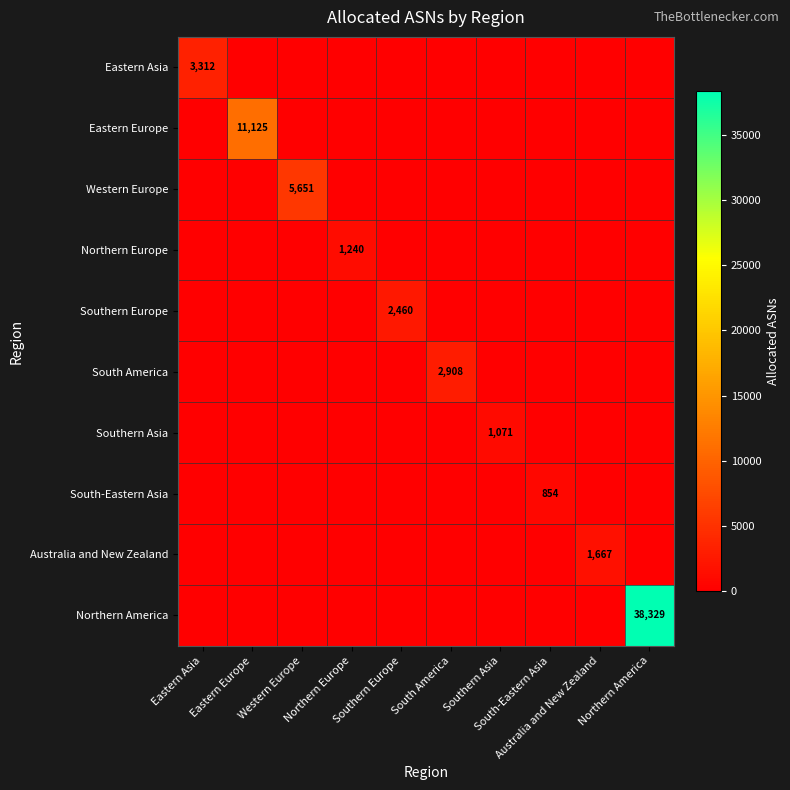

What is the maximum value shown in the chart?

38329